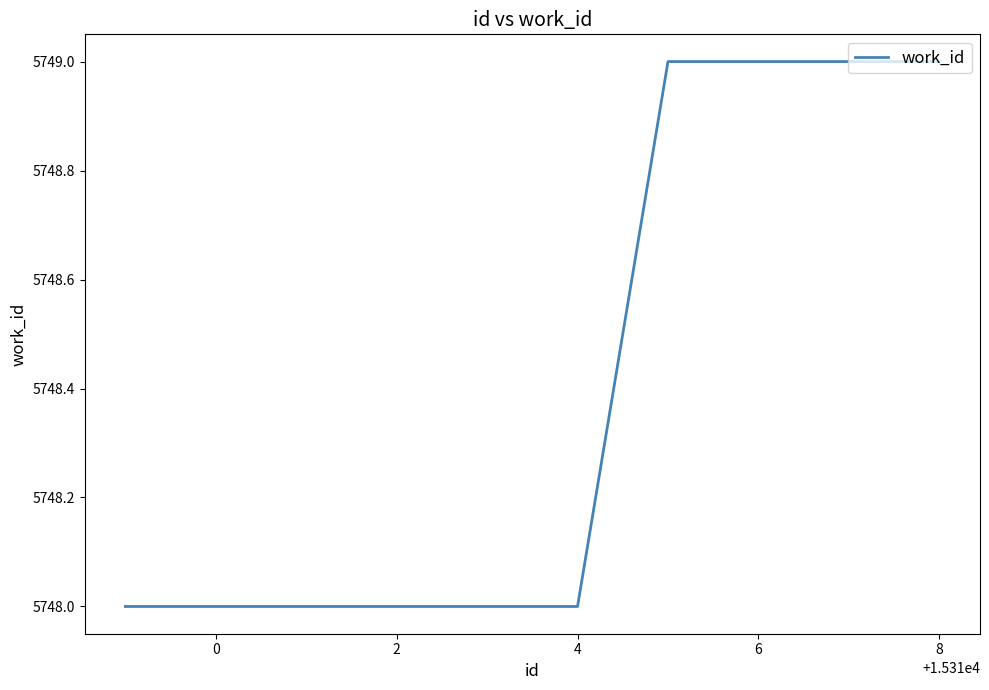

What is the minimum value shown in the chart?

5748